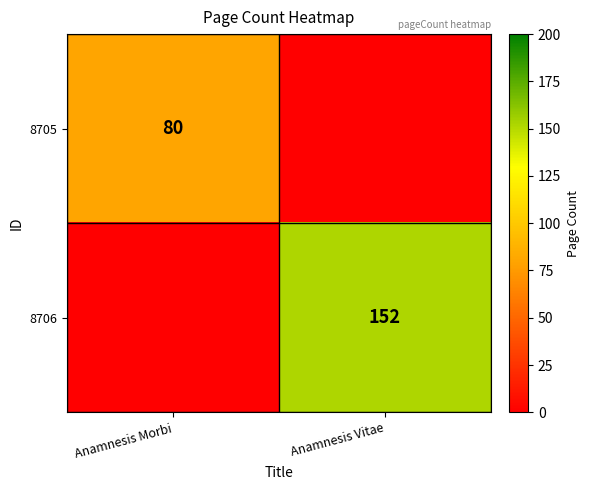

What is the spread (max minus min) of values at Anamnesis Vitae?

152